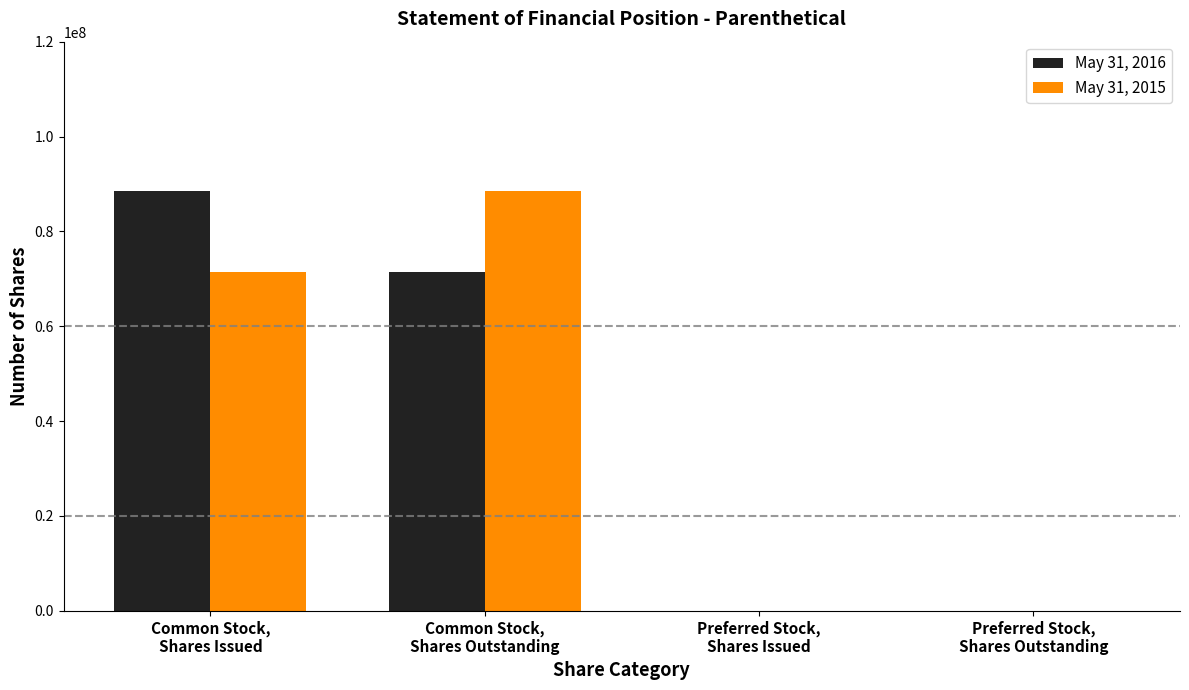

How many distinct data groups are displayed?

2